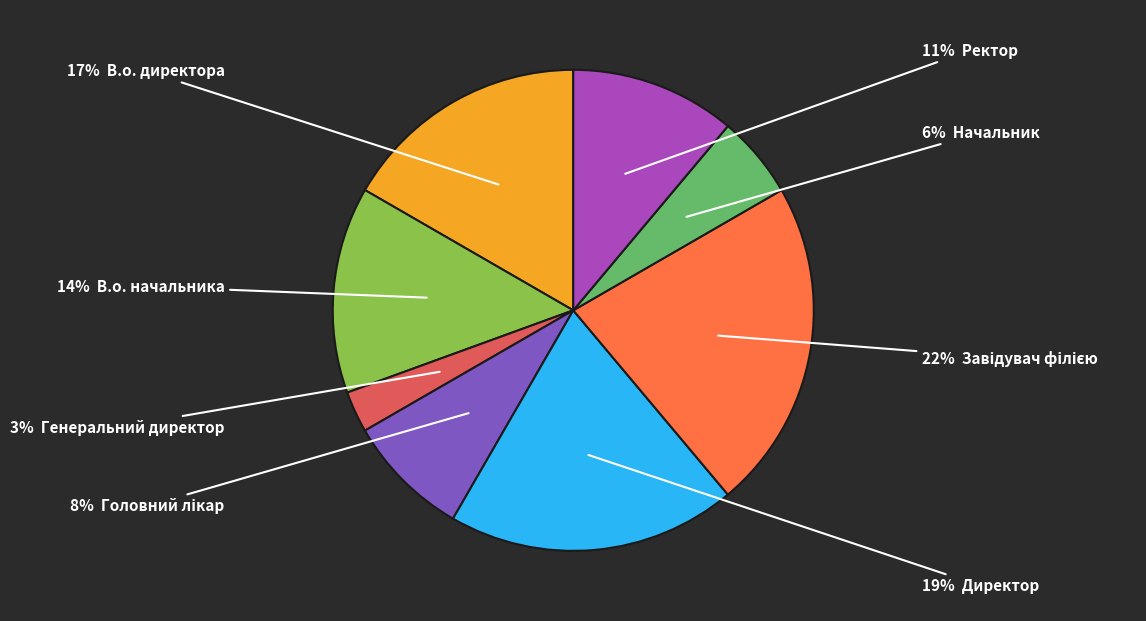

How many segments does this pie chart have?

8